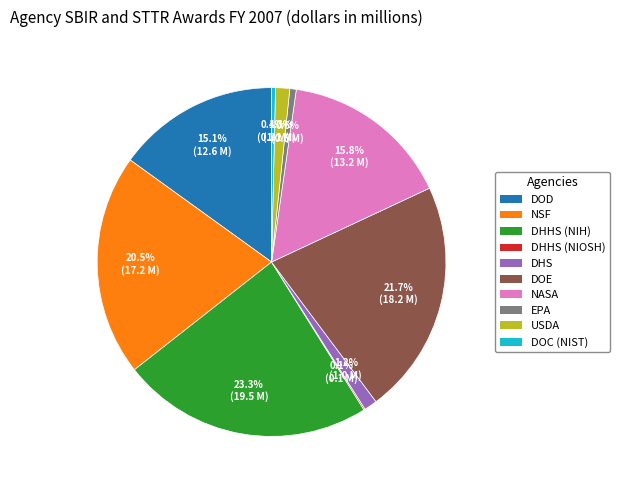

Between NSF and EPA, which is larger?

NSF